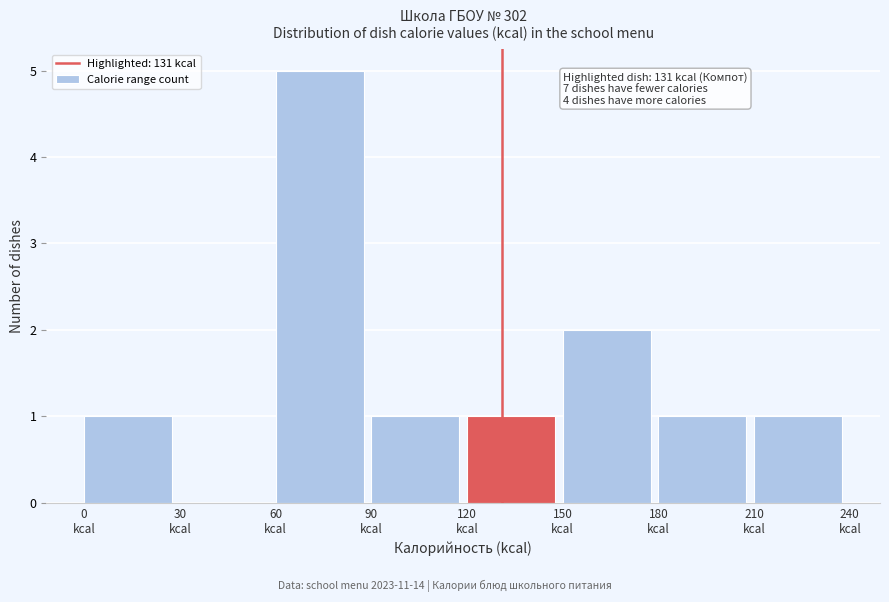

Over which range of the x-axis is the bar tallest?

60 to 90